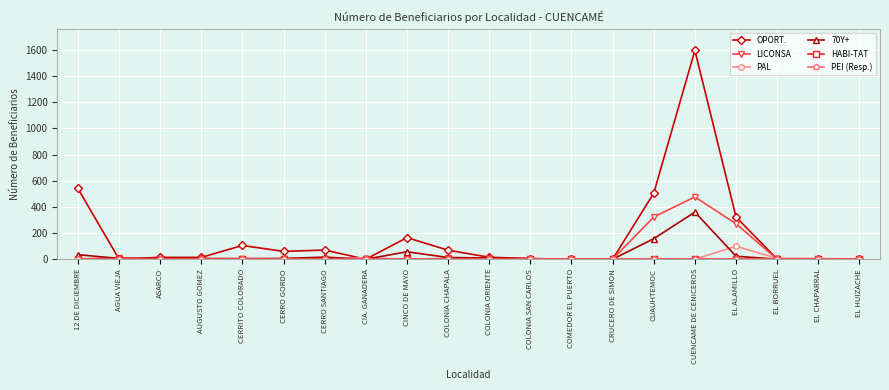

What is the difference between the 70Y+ values at COLONIA CHAPALA and AGUA VIEJA?

7